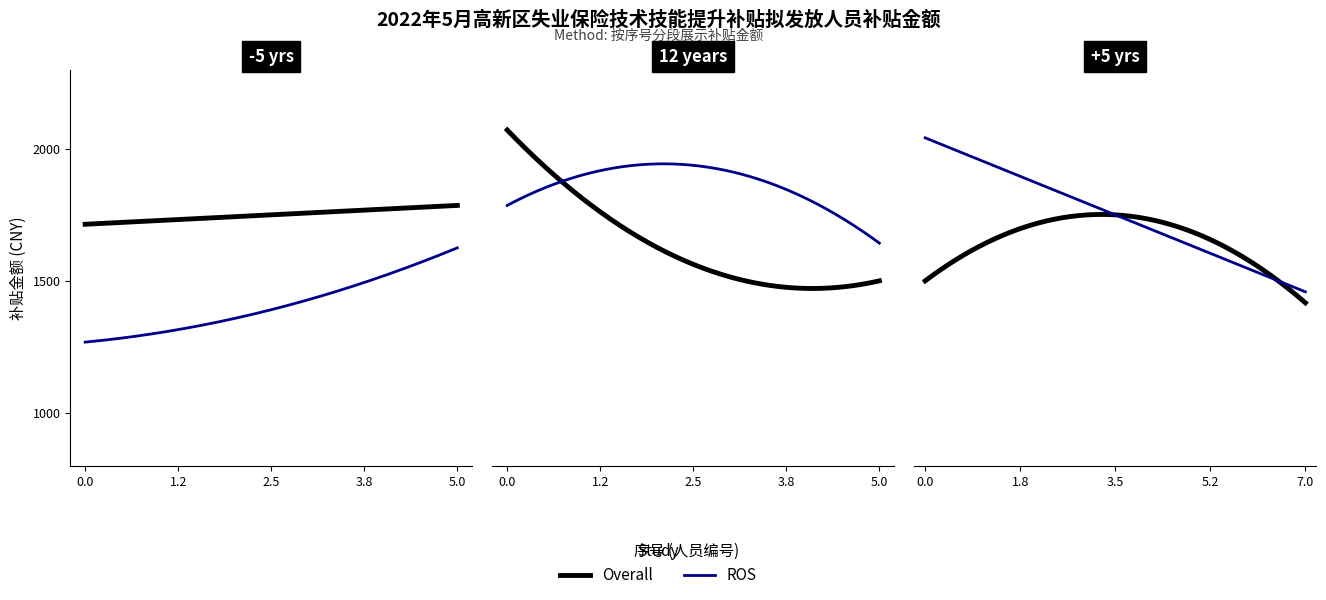

Is it true that ROS equals 1569 at 3?

False